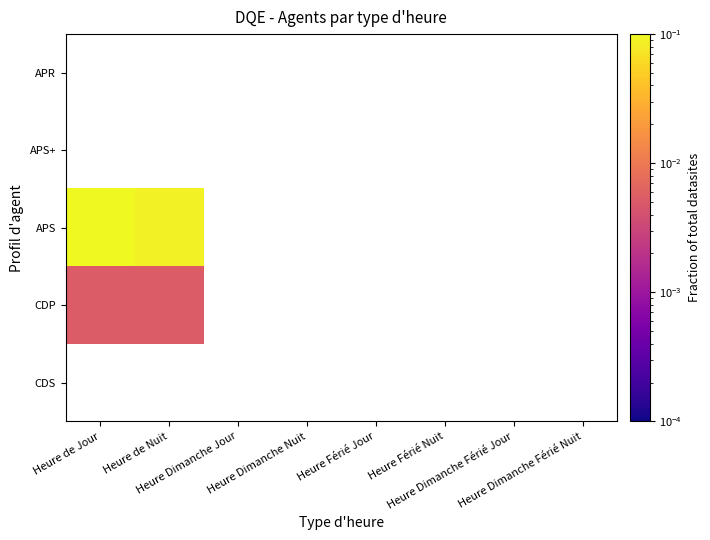

At which category does the chart reach its minimum across all series?

Heure de Jour